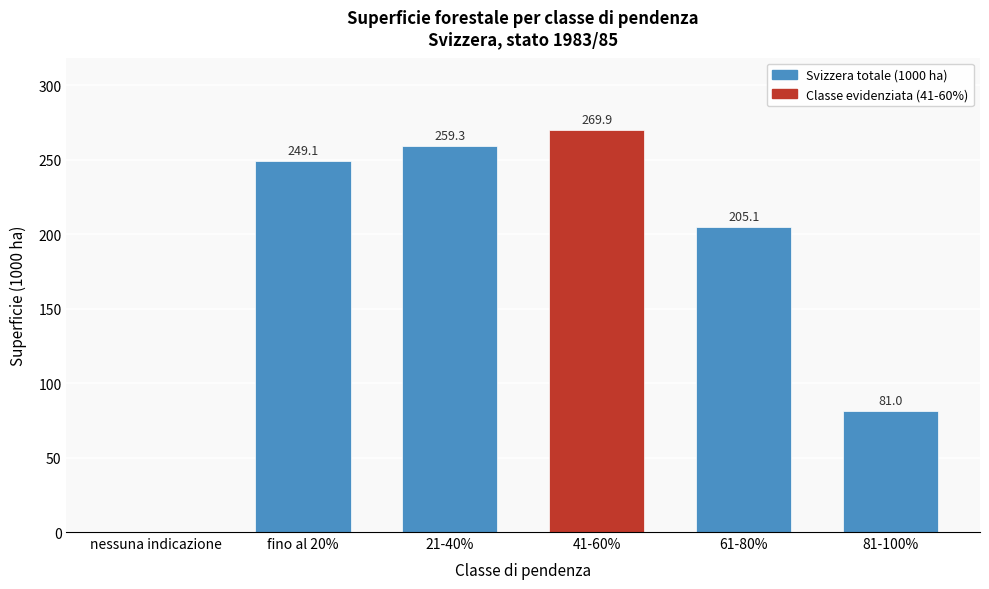

Reading left to right, extract all data points from this chart.

nessuna indicazione=0.0	fino al 20%=249.1	21-40%=259.3	41-60%=269.9	61-80%=205.1	81-100%=81.0